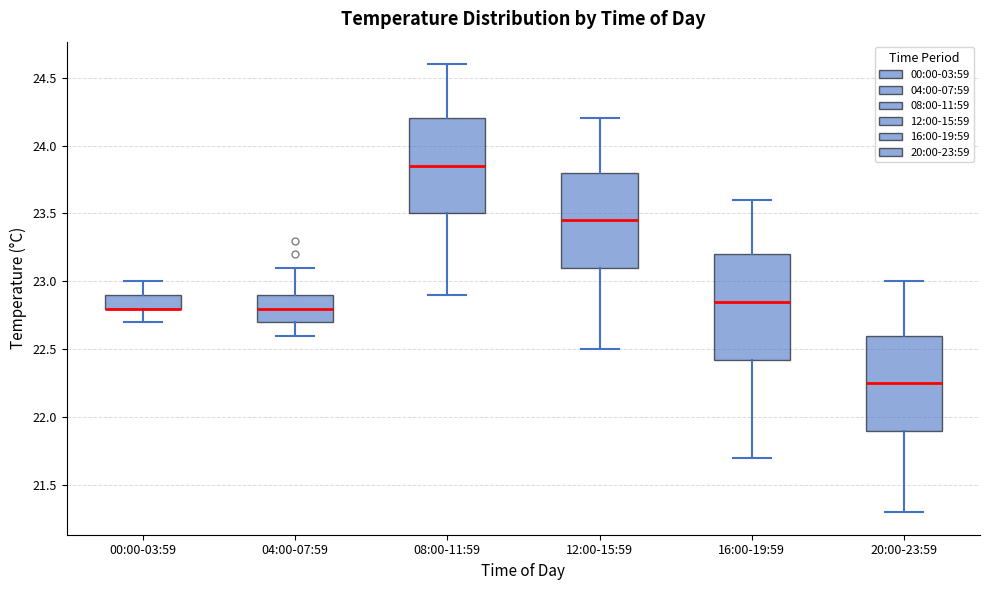

Reading left to right, transcribe this box plot: for each box, give where its median line is, the range the box spans, and where its two whiskers end, as read against the y-axis. The values are not printed on the chart, so give them approximately, as read against the axis.

00:00-03:59: median 22.80 (drawn on the box's lower edge), box 22.80 to 22.90, whiskers 22.70 to 23.00
04:00-07:59: median 22.80, box 22.70 to 22.90, whiskers 22.60 to 23.10
08:00-11:59: median 23.85, box 23.50 to 24.20, whiskers 22.90 to 24.60
12:00-15:59: median 23.45, box 23.10 to 23.80, whiskers 22.50 to 24.20
16:00-19:59: median 22.85, box 22.45 to 23.20, whiskers 21.70 to 23.60
20:00-23:59: median 22.25, box 21.90 to 22.60, whiskers 21.30 to 23.00